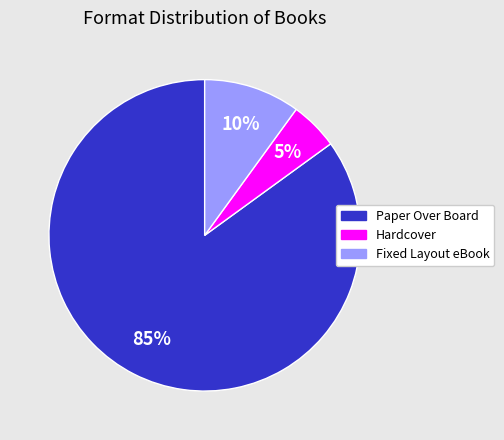

Combined, do Paper Over Board and Hardcover account for over 50%?

Yes